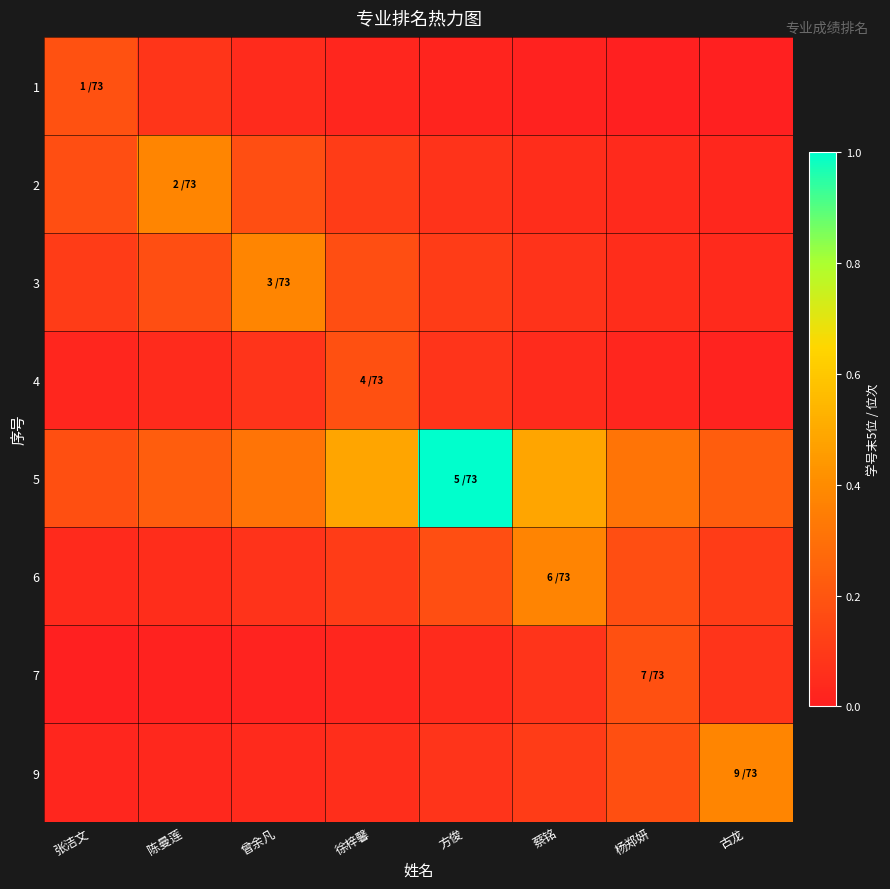

Reading left to right, what are all the values shown in this chart?

1: 张洁文=0.2	陈曼莲=0.1	曾余凡=0.0	徐梓馨=0.0	方俊=0.0	蔡铭=0.0	杨郑妍=0.0	古龙=0.0
2: 张洁文=0.2	陈曼莲=0.4	曾余凡=0.2	徐梓馨=0.1	方俊=0.1	蔡铭=0.1	杨郑妍=0.0	古龙=0.0
3: 张洁文=0.1	陈曼莲=0.2	曾余凡=0.4	徐梓馨=0.2	方俊=0.1	蔡铭=0.1	杨郑妍=0.1	古龙=0.0
4: 张洁文=0.0	陈曼莲=0.0	曾余凡=0.1	徐梓馨=0.2	方俊=0.1	蔡铭=0.0	杨郑妍=0.0	古龙=0.0
5: 张洁文=0.2	陈曼莲=0.2	曾余凡=0.3	徐梓馨=0.5	方俊=1.0	蔡铭=0.5	杨郑妍=0.3	古龙=0.2
6: 张洁文=0.0	陈曼莲=0.1	曾余凡=0.1	徐梓馨=0.1	方俊=0.2	蔡铭=0.4	杨郑妍=0.2	古龙=0.1
7: 张洁文=0.0	陈曼莲=0.0	曾余凡=0.0	徐梓馨=0.0	方俊=0.0	蔡铭=0.1	杨郑妍=0.2	古龙=0.1
9: 张洁文=0.0	陈曼莲=0.0	曾余凡=0.0	徐梓馨=0.1	方俊=0.1	蔡铭=0.1	杨郑妍=0.2	古龙=0.4